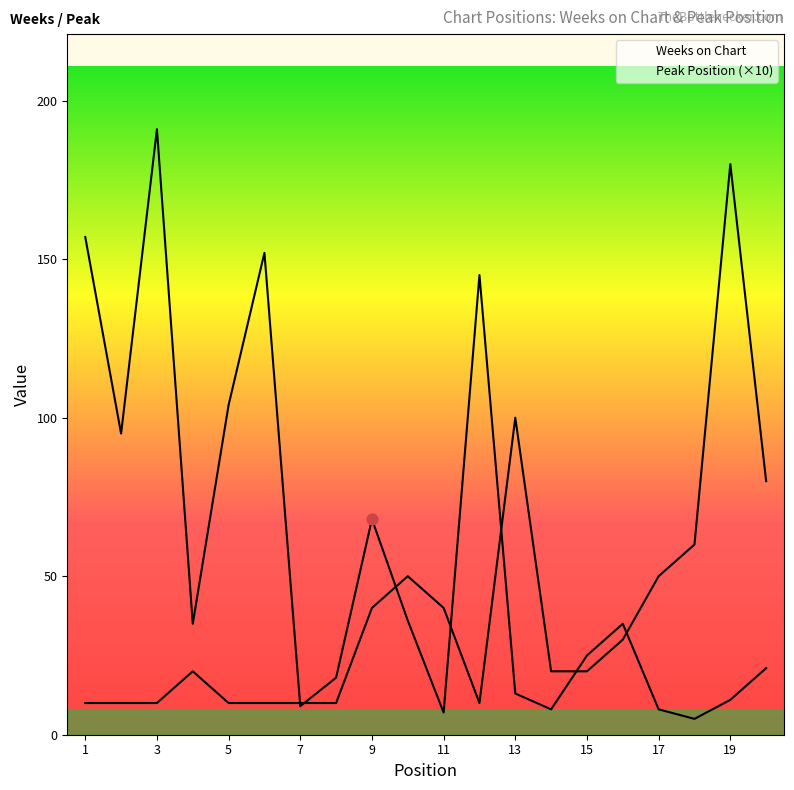

Is the value of Weeks on Chart at 18 greater than the value of Peak Position at 20?

No